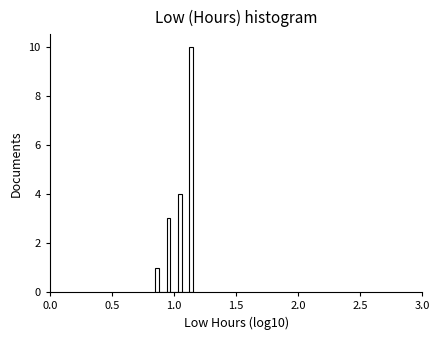

Around what value on the x-axis is the tallest bar? Give the approximate position of its centre, as read against the axis.

1.15